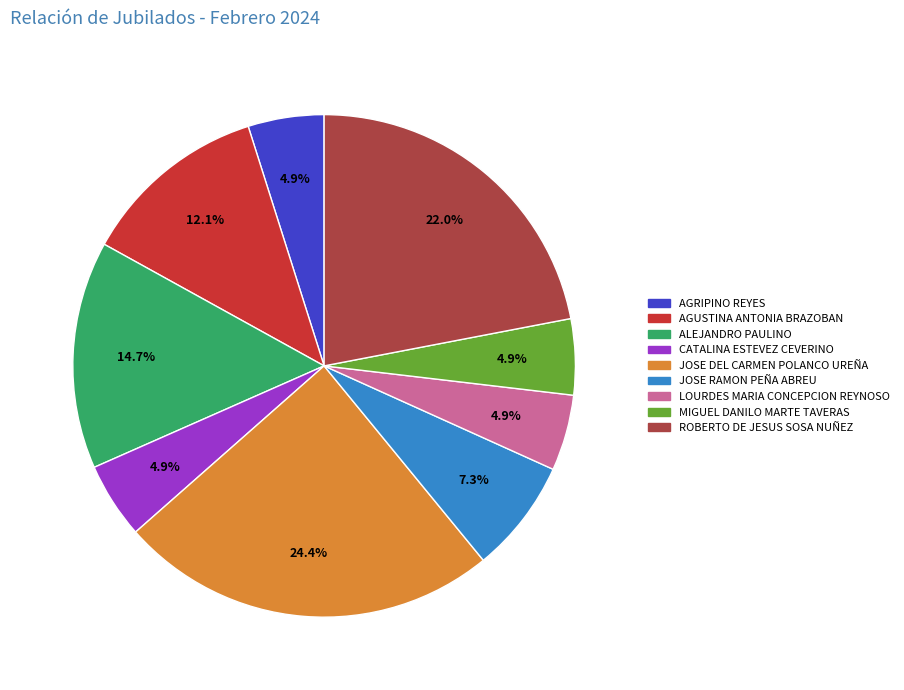

What is the largest slice in the pie chart?

JOSE DEL CARMEN POLANCO UREÑA